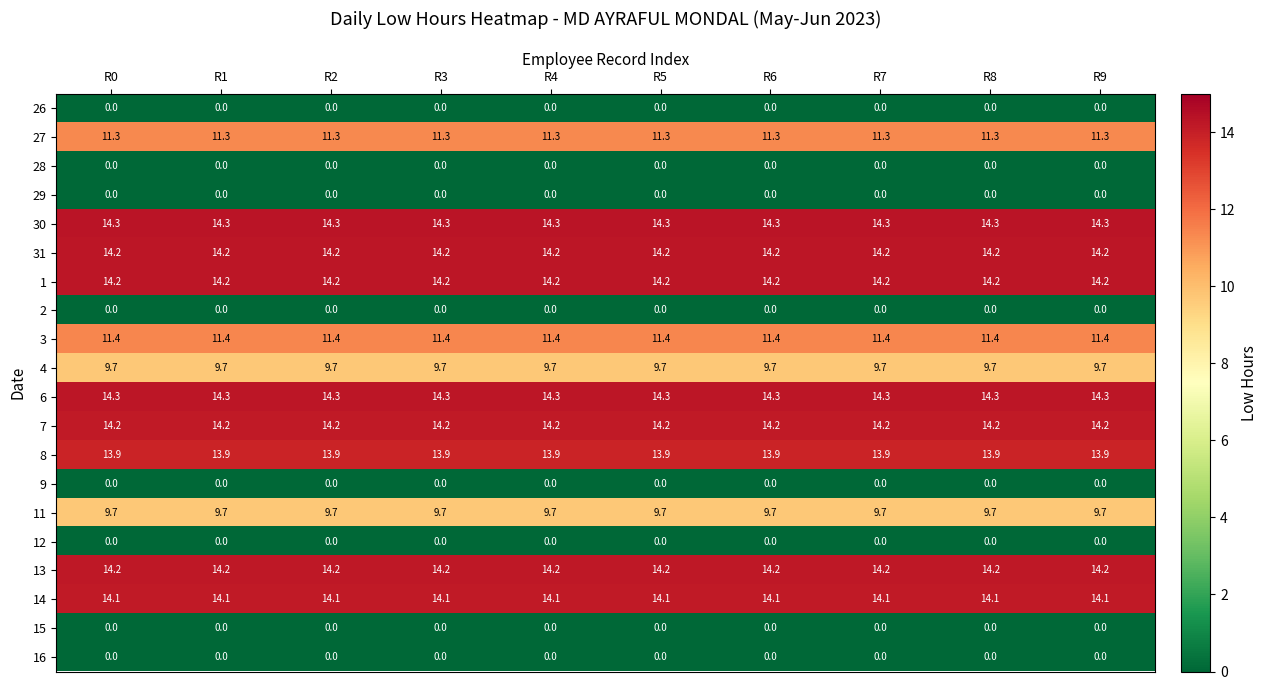

At how many categories does at least one series exceed 7?

10